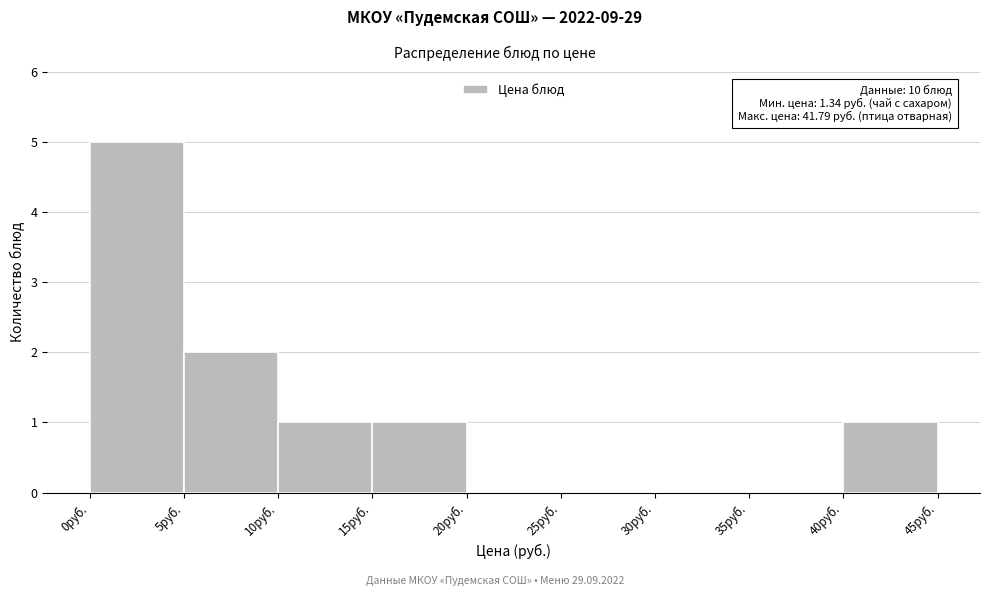

Which range on the x-axis has the tallest bar?

0 to 5